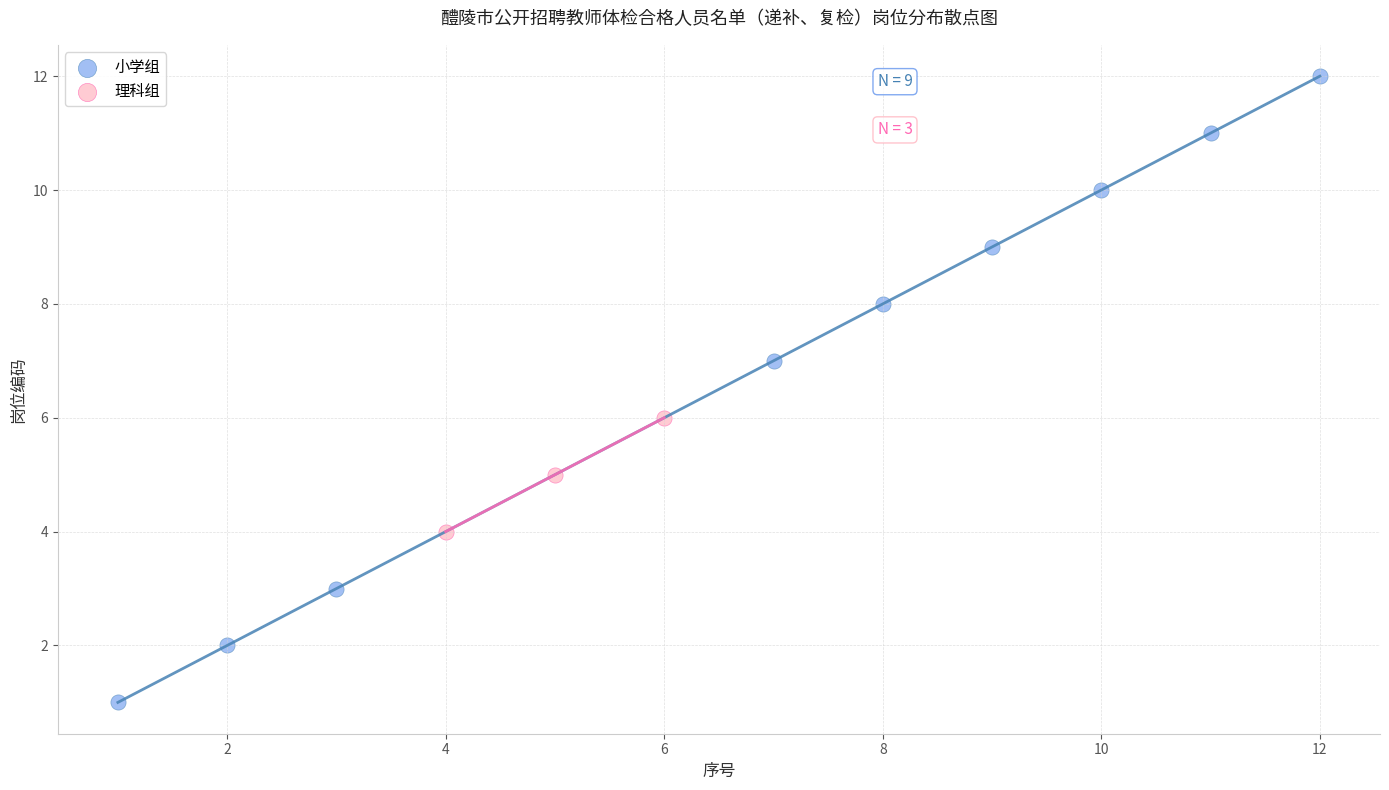

What are all the series names shown in the legend?

小学组, 理科组